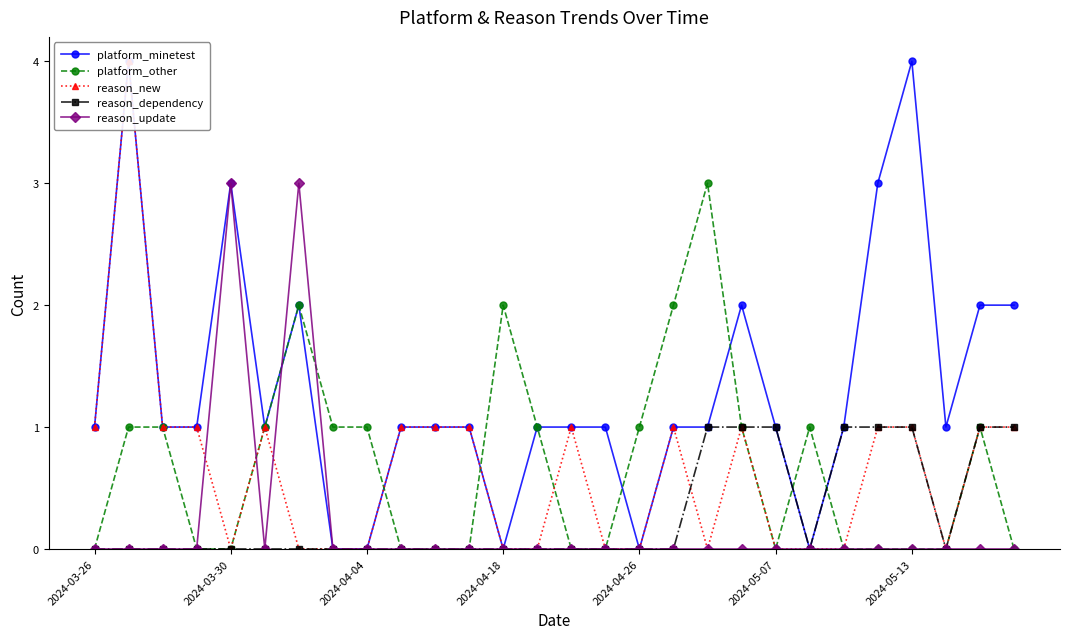

True or false: platform_other has more than 0 interior local peaks.

True